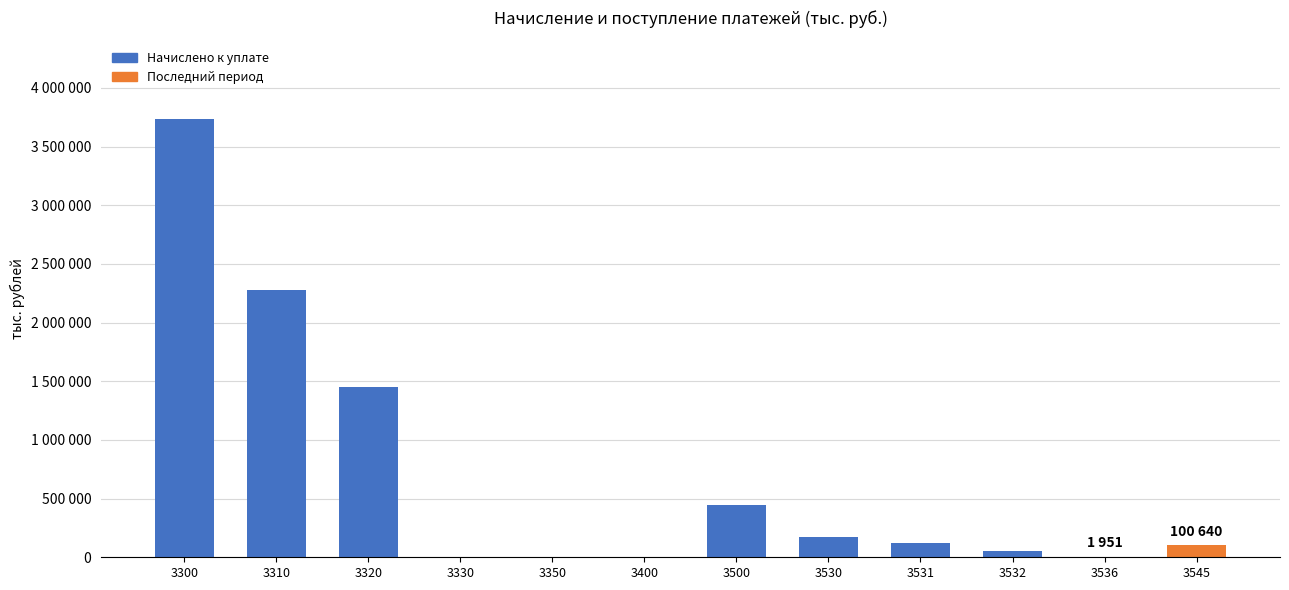

Are the bars horizontal?

No